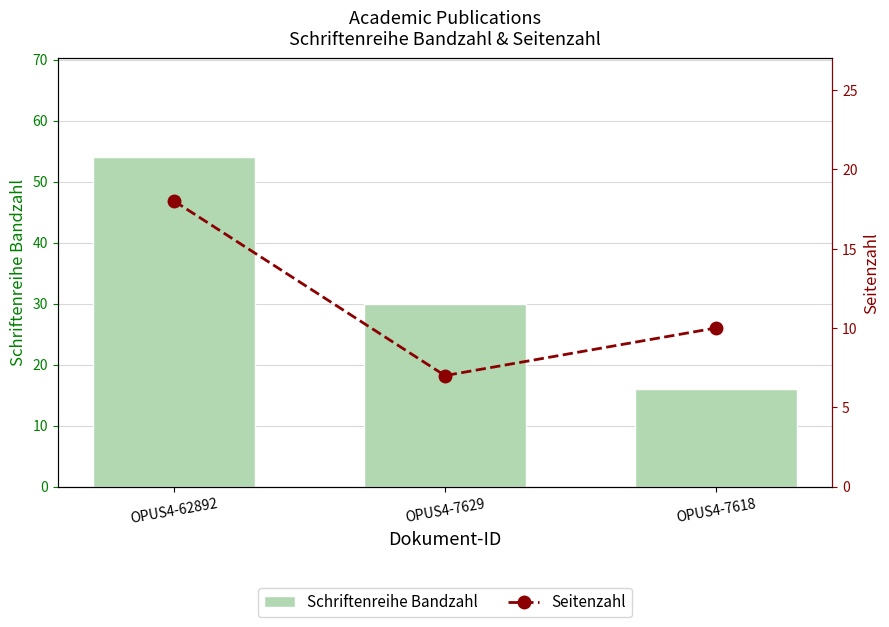

At which category does the chart reach its peak across all series?

OPUS4-62892